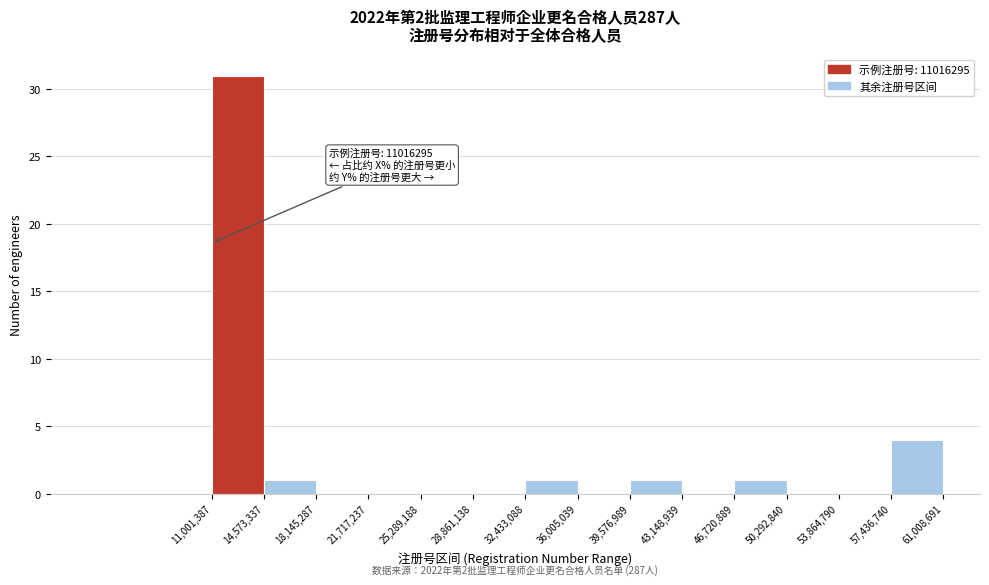

Over which range of the x-axis is the bar tallest?

11,001,387 to 14,573,337